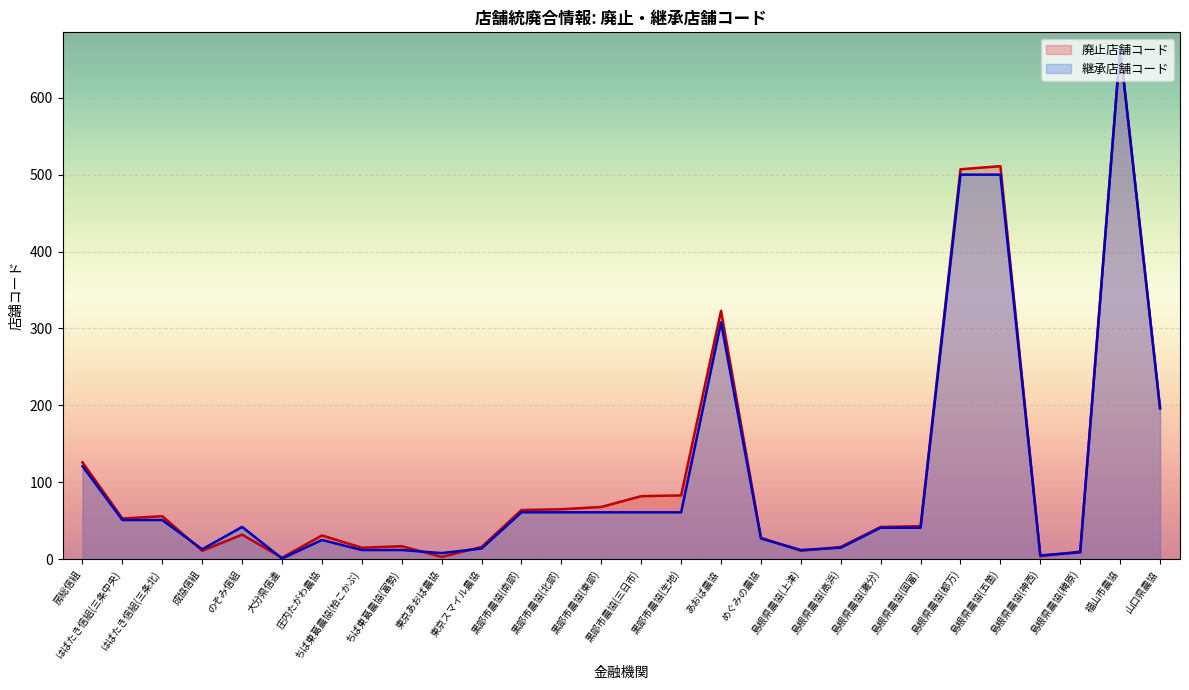

In 継承店舗コード, how many points are higher than both neighbors (excluding endpoints)?

4